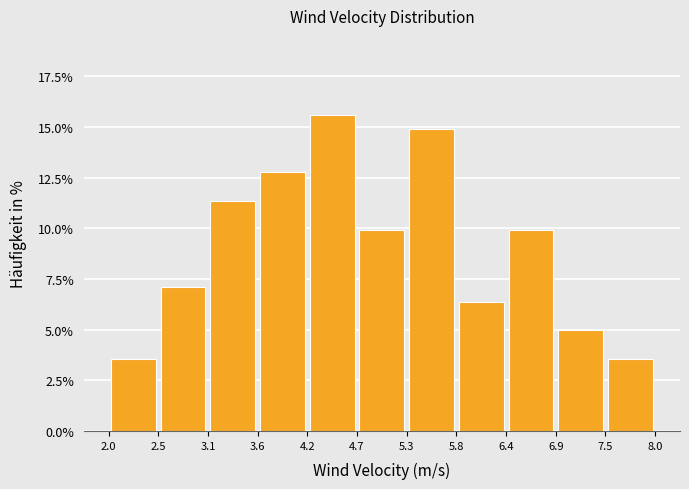

Reading left to right, list every bar in this chart as the range it spans on the x-axis followed by its height. The values are not printed on the chart, so give them approximately, as read against the axis.

2.0 to 2.5: 3.5
2.5 to 3.1: 7.0
3.1 to 3.6: 11.5
3.6 to 4.2: 13.0
4.2 to 4.7: 15.5
4.7 to 5.3: 10.0
5.3 to 5.8: 15.0
5.8 to 6.4: 6.5
6.4 to 6.9: 10.0
6.9 to 7.5: 5.0
7.5 to 8.0: 3.5